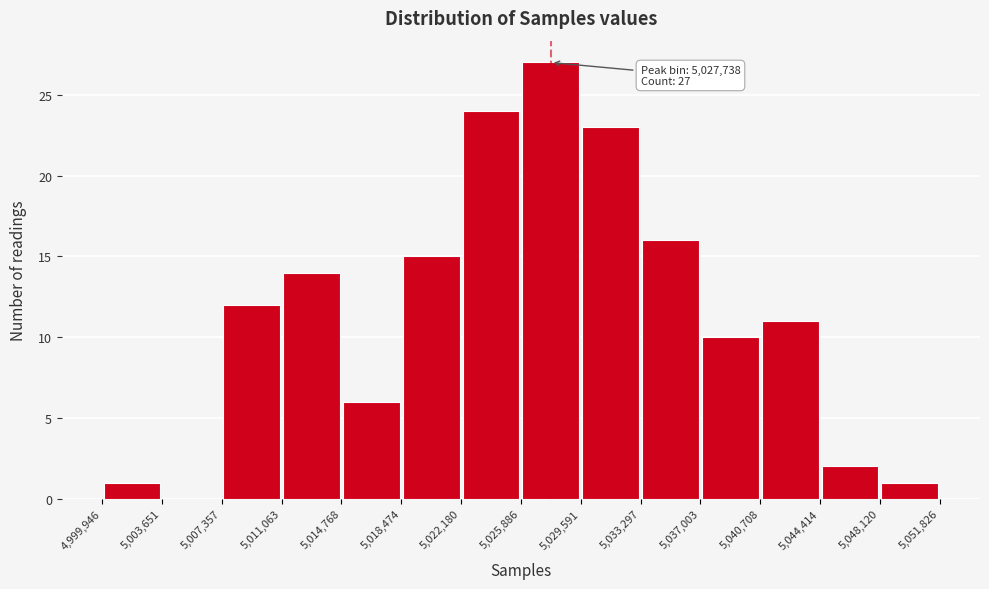

Over which range of the x-axis is the bar tallest?

5,025,886 to 5,029,591